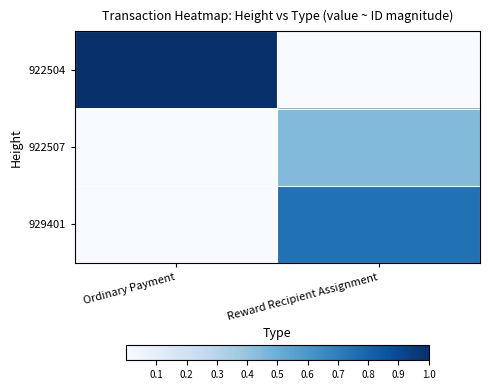

Which label corresponds to the smallest value in the chart?

Reward Recipient Assignment